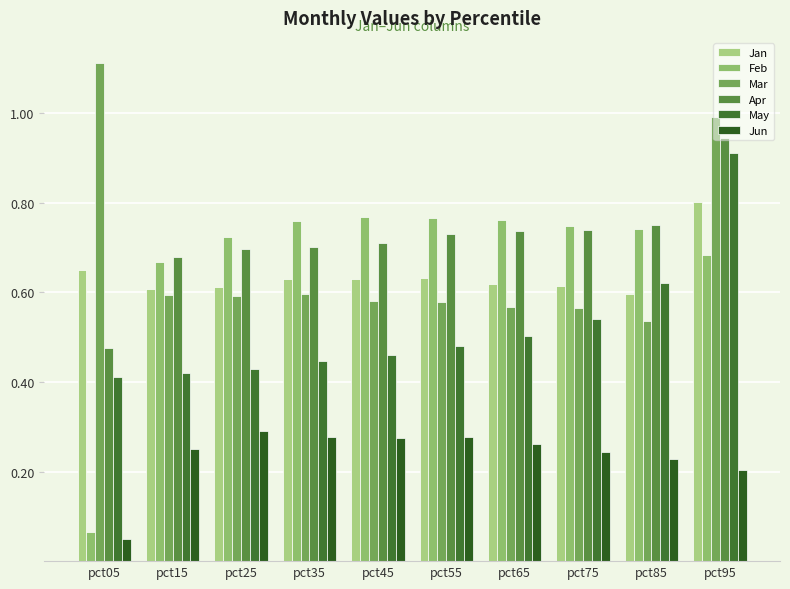

Which series changed the most between pct05 and pct95?

Feb